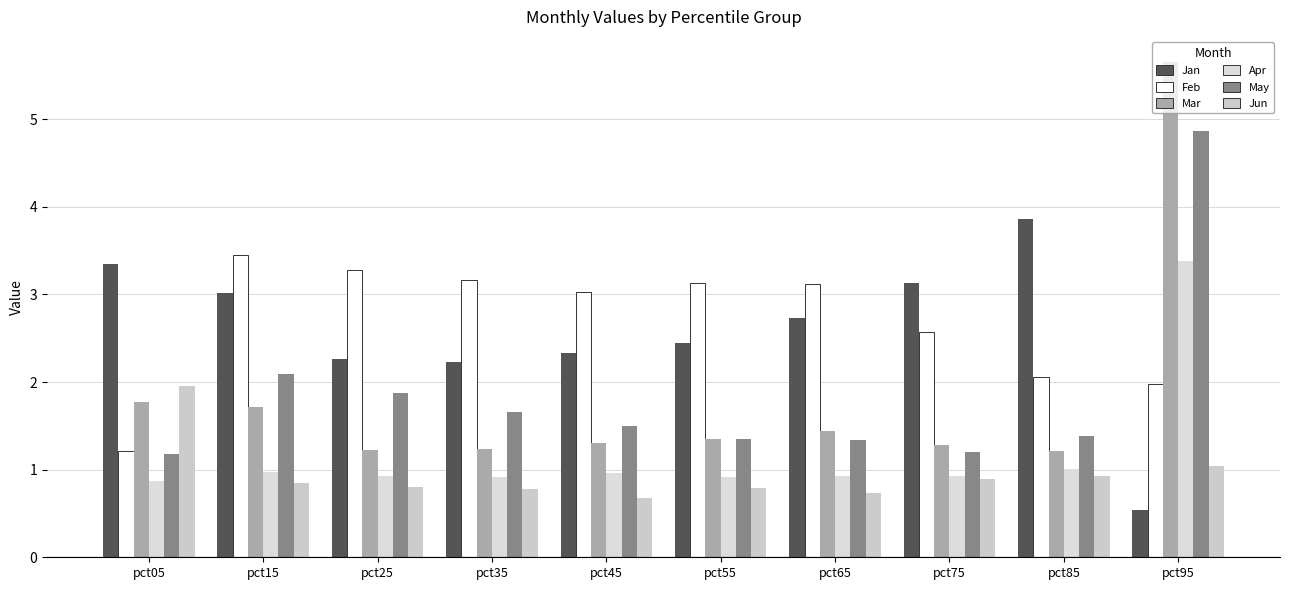

What is the approximate value of May at pct35?

1.7